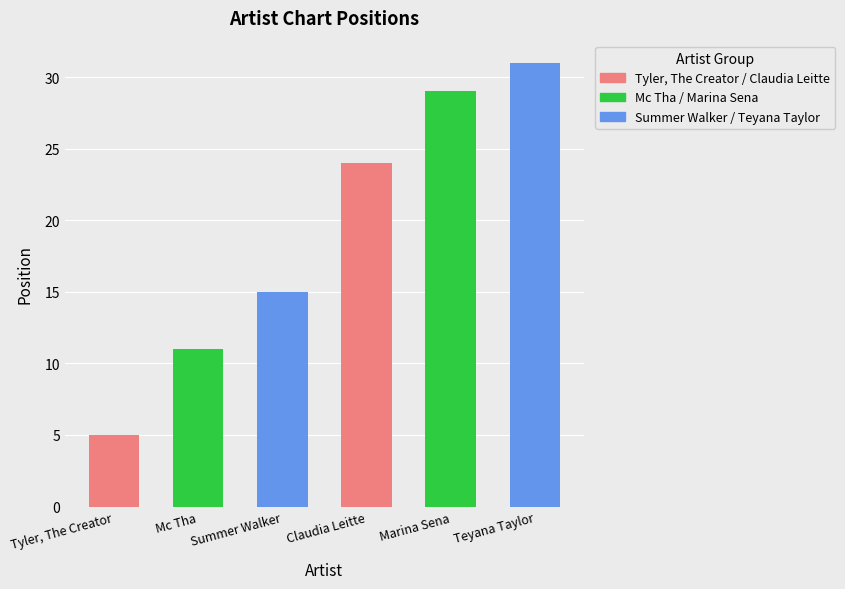

Reading right to left, extract all data points from this chart.

Teyana Taylor=31	Marina Sena=29	Claudia Leitte=24	Summer Walker=15	Mc Tha=11	Tyler, The Creator=5